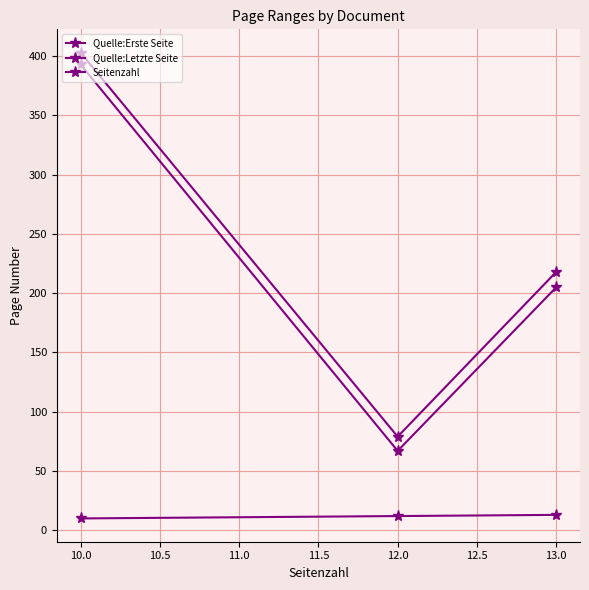

Does the chart have visible grid lines?

Yes